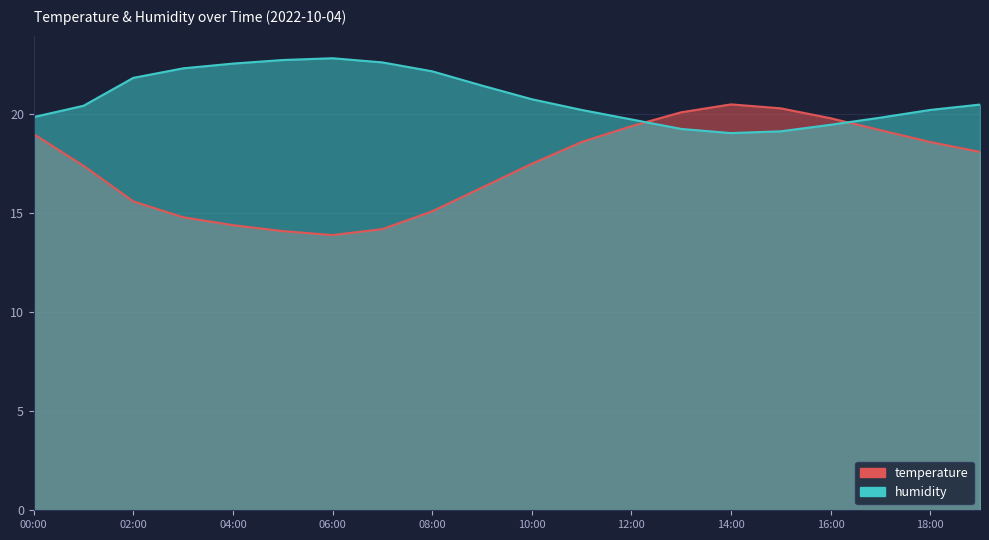

What is the highest value of the humidity series?

22.8